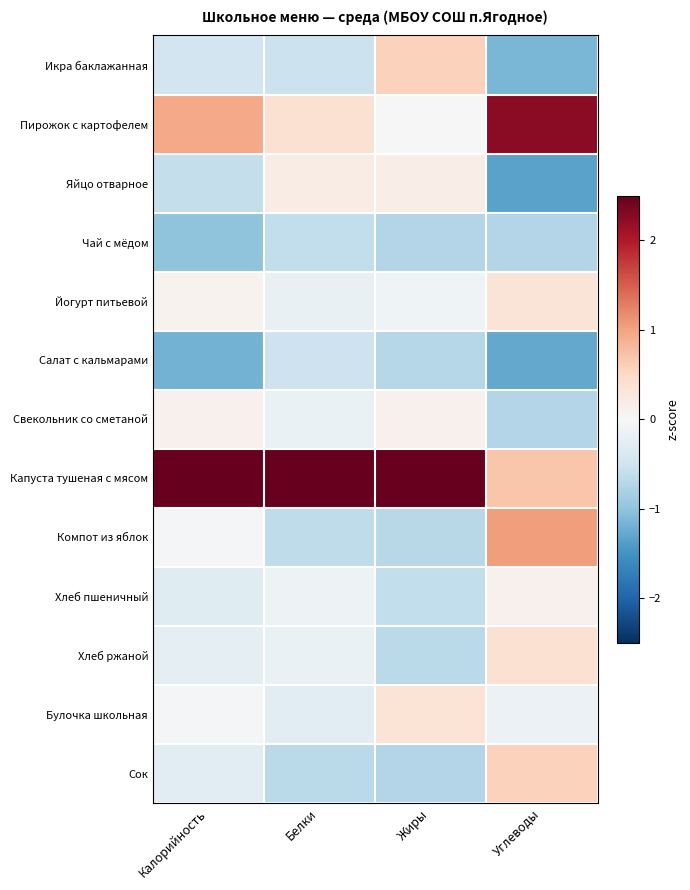

Between Белки and Жиры, which is larger?

Жиры